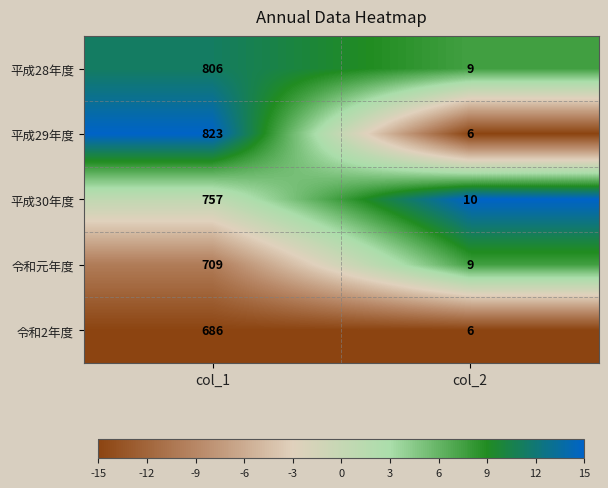

What is the lowest value of the 令和元年度 series?

9